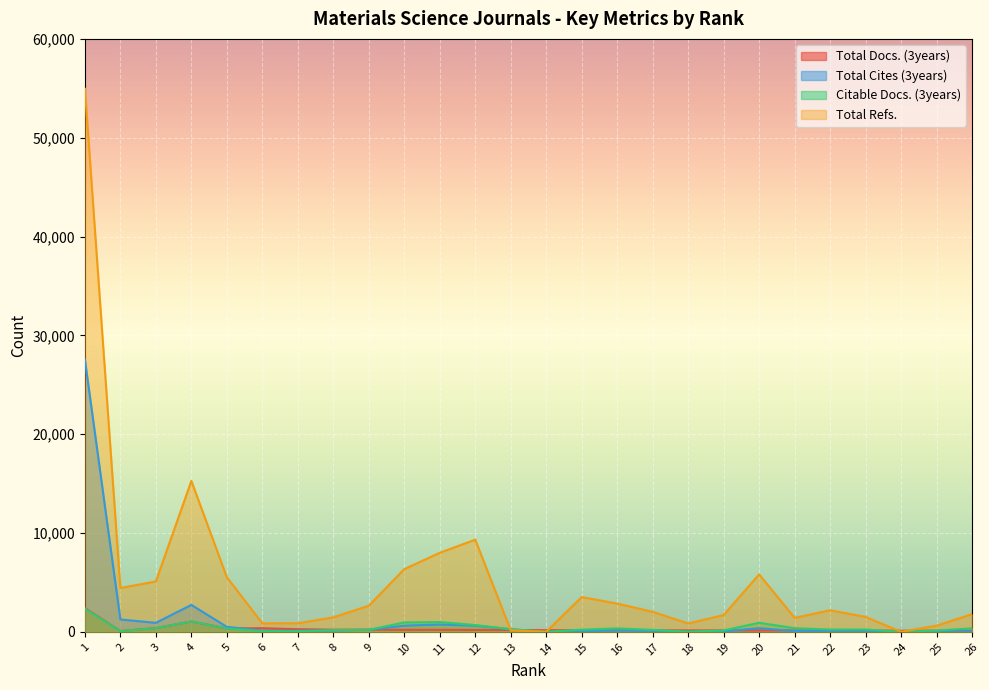

In Total Cites (3years), how many points are higher than both neighbors (excluding endpoints)?

4